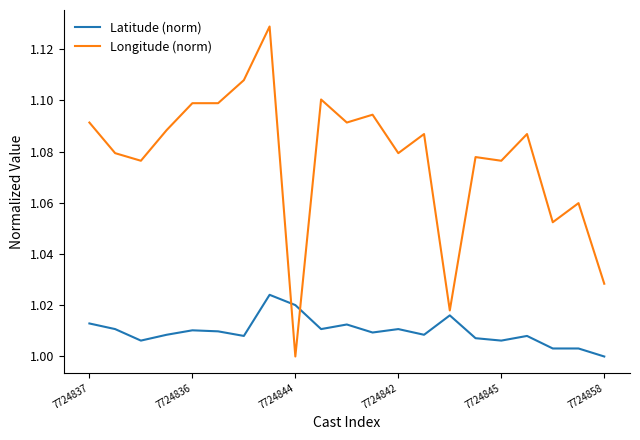

Does the chart have visible grid lines?

No